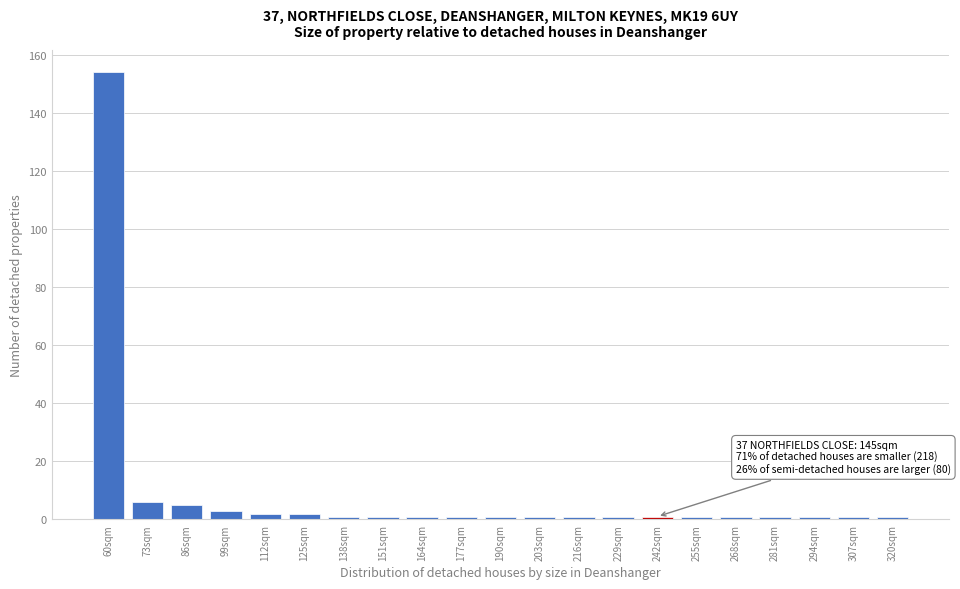

Reading right to left, extract all data points from this chart.

320sqm=1	307sqm=1	294sqm=1	281sqm=1	268sqm=1	255sqm=1	242sqm=1	229sqm=1	216sqm=1	203sqm=1	190sqm=1	177sqm=1	164sqm=1	151sqm=1	138sqm=1	125sqm=2	112sqm=2	99sqm=3	86sqm=5	73sqm=6	60sqm=154